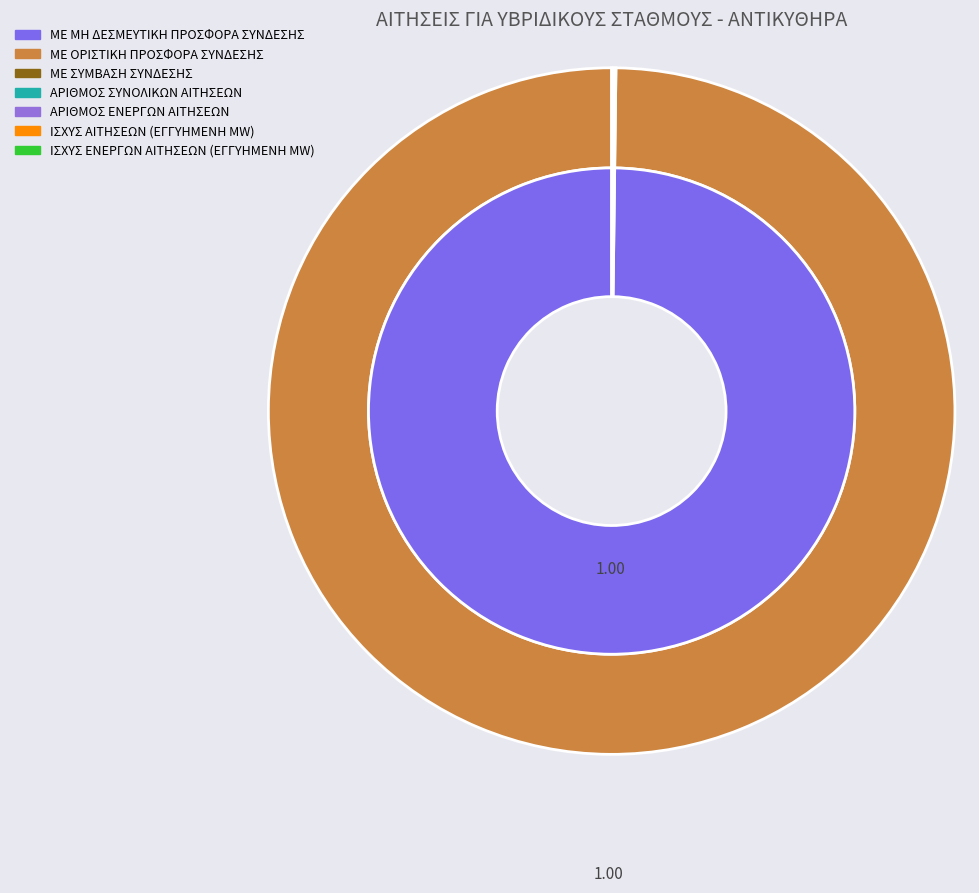

The ΜΕ ΣΥΜΒΑΣΗ ΣΥΝΔΕΣΗΣ slice represents 0% of the pie. True or false?

True